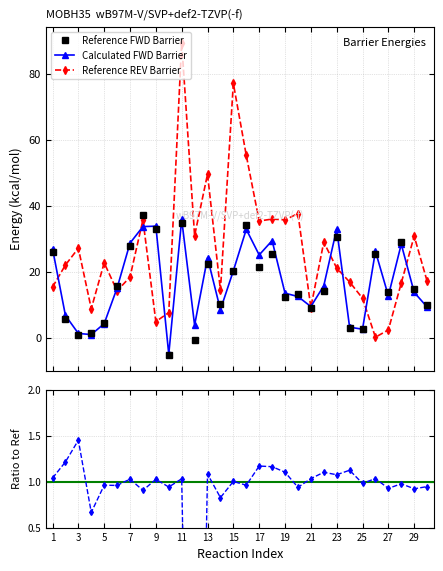

What is the value of the Calculated FWD Barrier point at the 14th from the left?

8.5